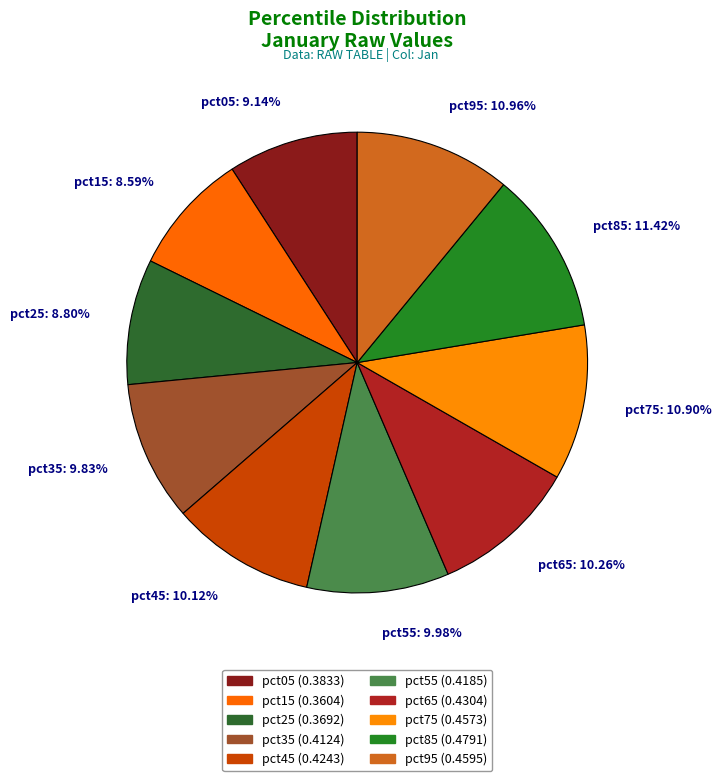

Combined, do pct65: 10.26% and pct15: 8.59% account for over 50%?

No